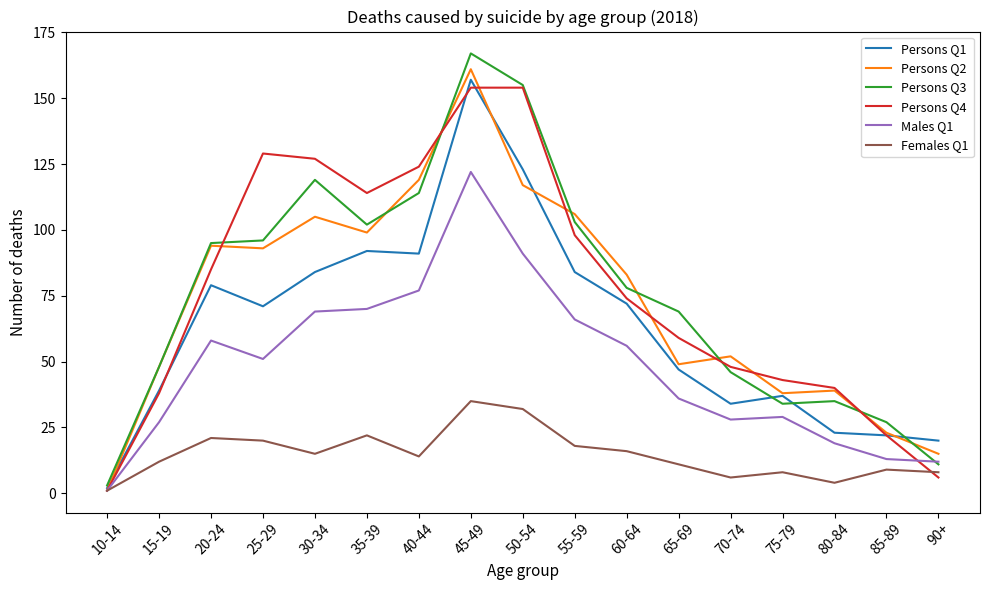

What is the spread (max minus min) of values at 85-89?

18